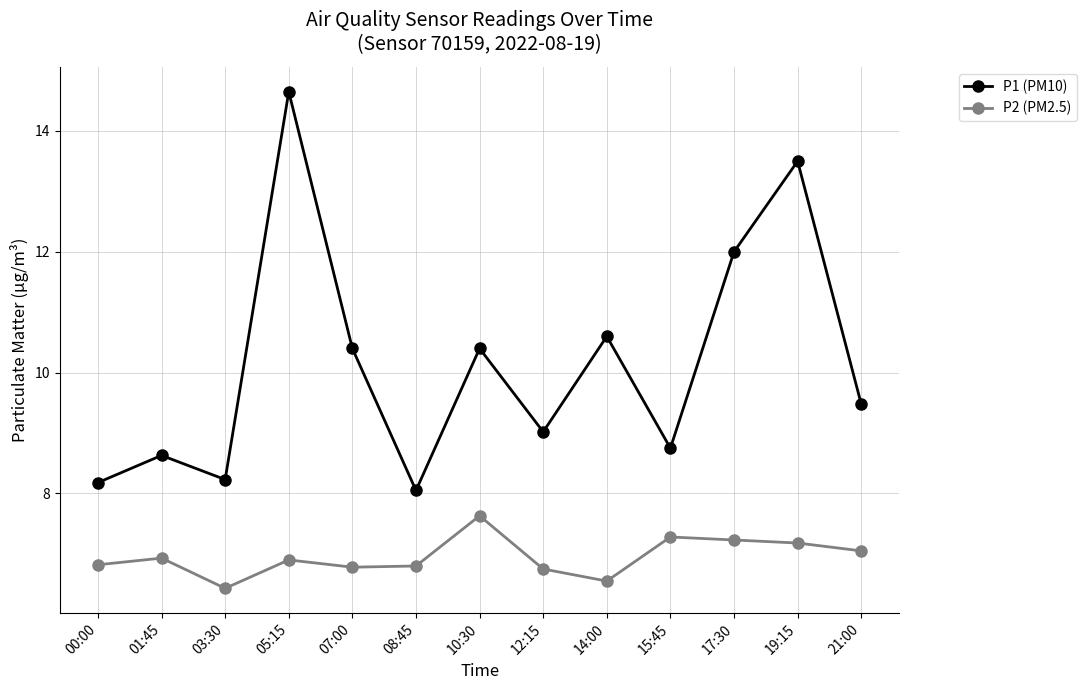

What value does the P1 (PM10) series have at 01:45?

8.6